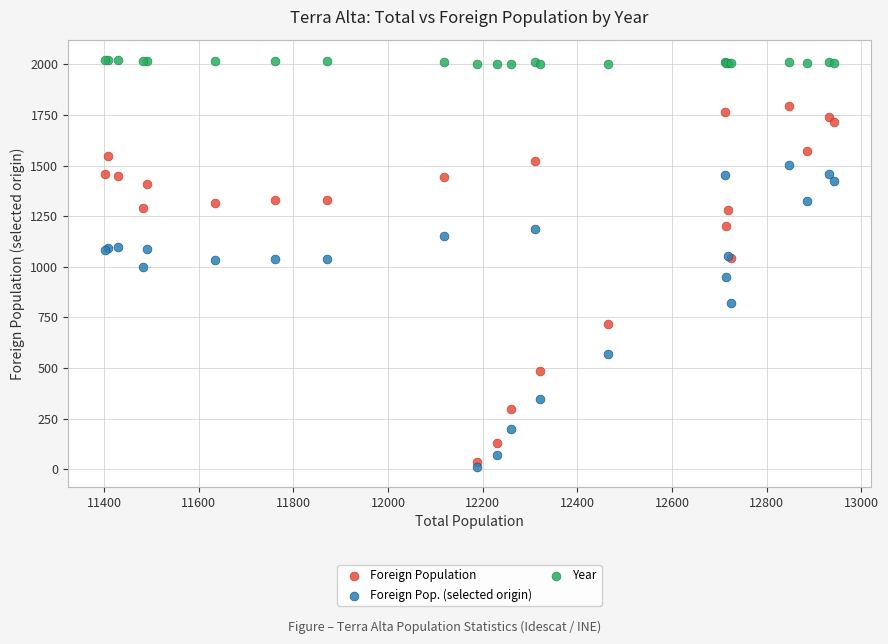

What is the X range (max minus min) for the scatter plot?

1542